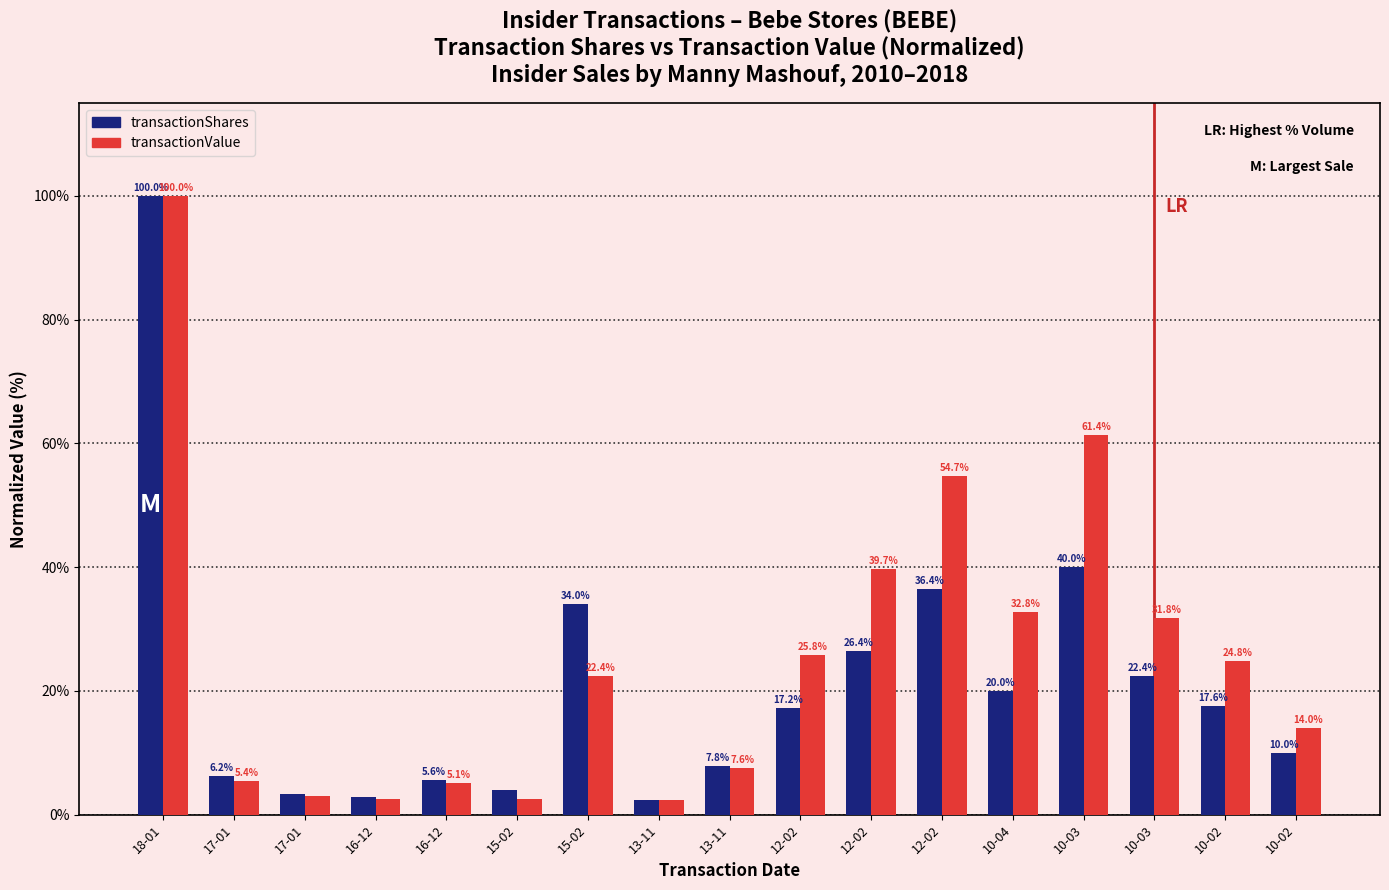

What is the average value of the transactionValue series?

25.6